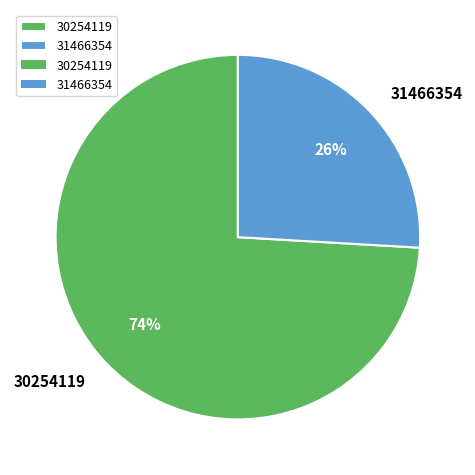

To the nearest percent, what is the average slice percentage?

50%